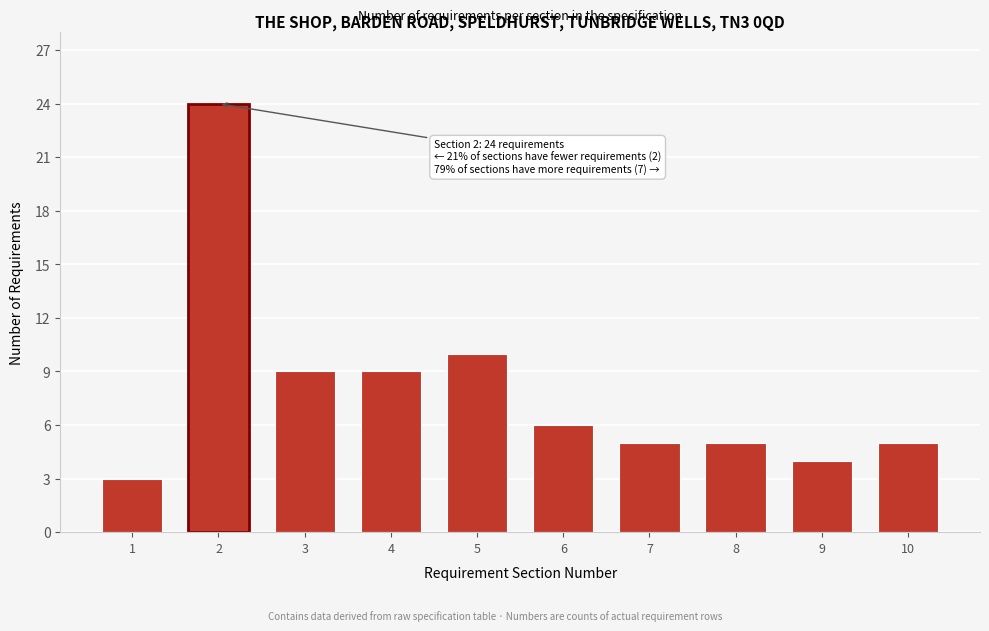

Reading left to right, what are all the values shown in this chart?

3	24	9	9	10	6	5	5	4	5